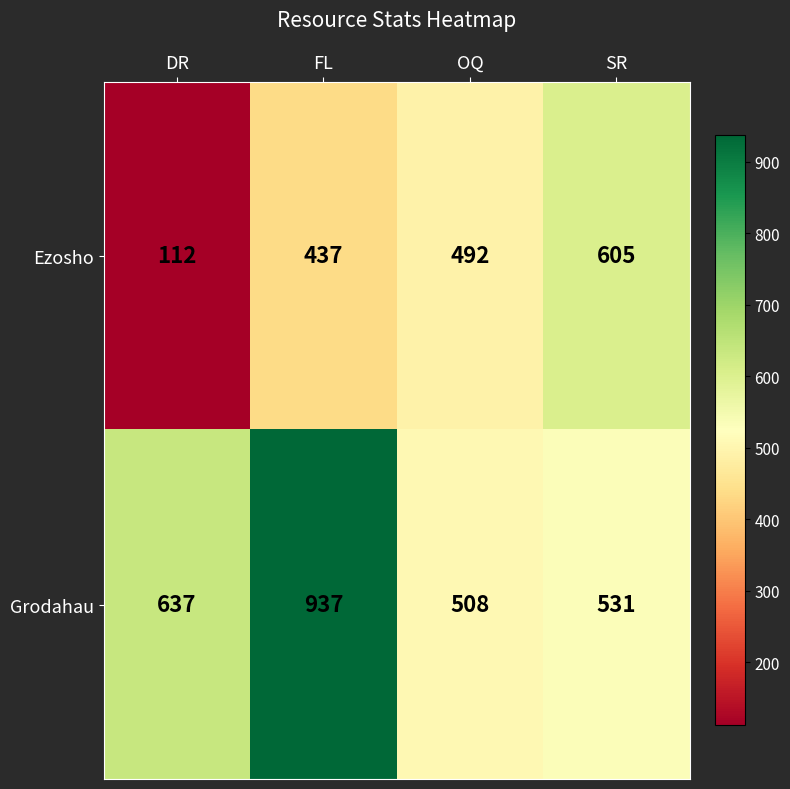

How many data points does each series have?

4